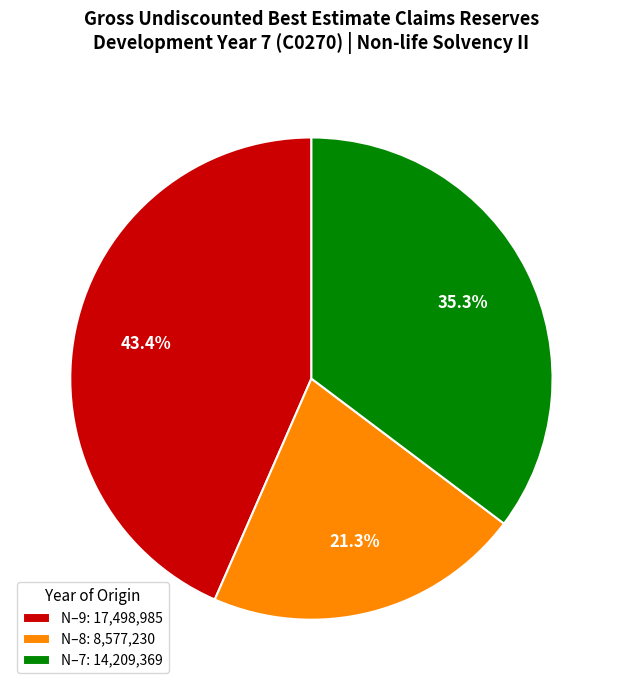

What is the smallest slice in the pie chart?

N–8: 8,577,230